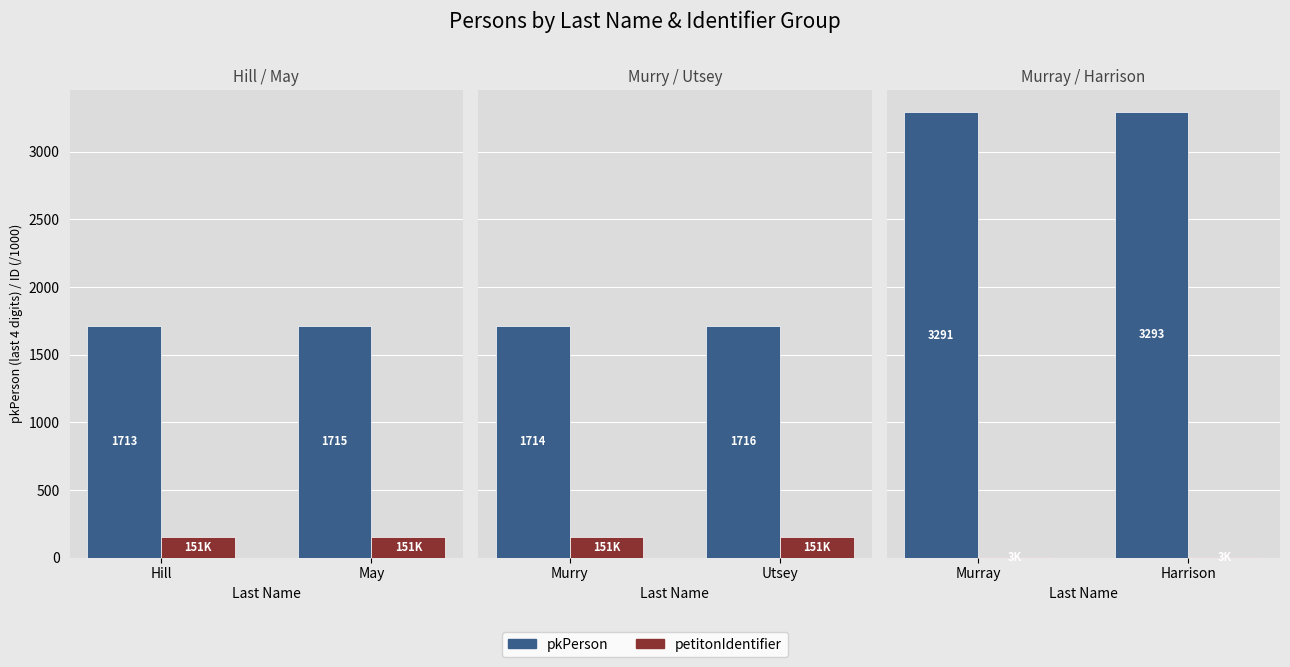

Is it true that petitonIdentifier equals 4.8 at Murray?

False